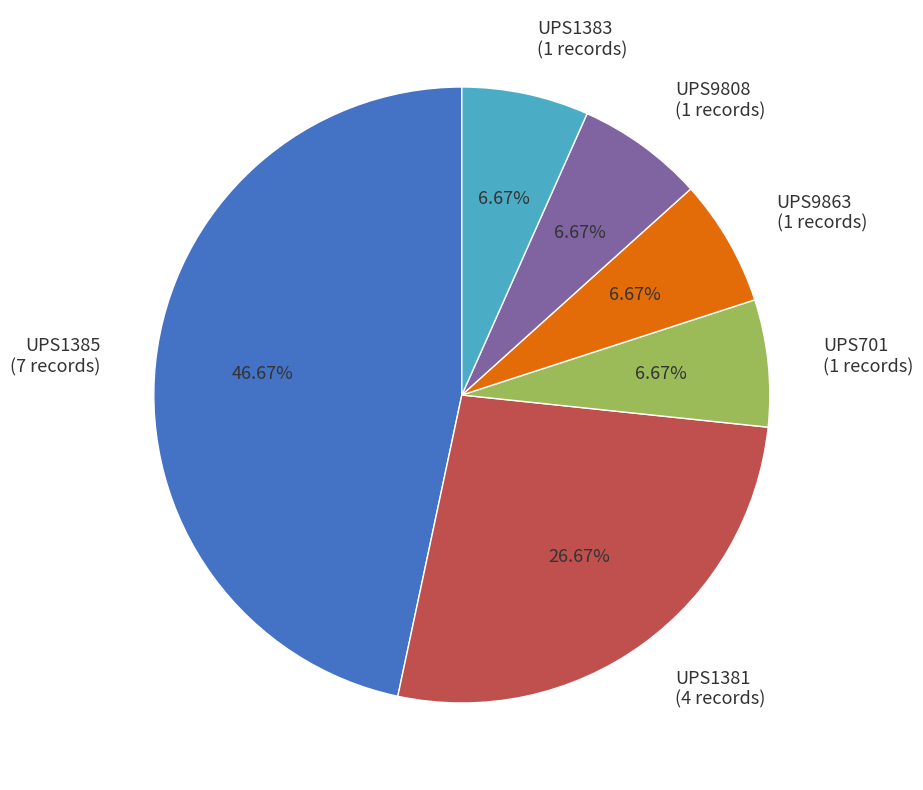

Does UPS9808 represent more than half of the total?

No